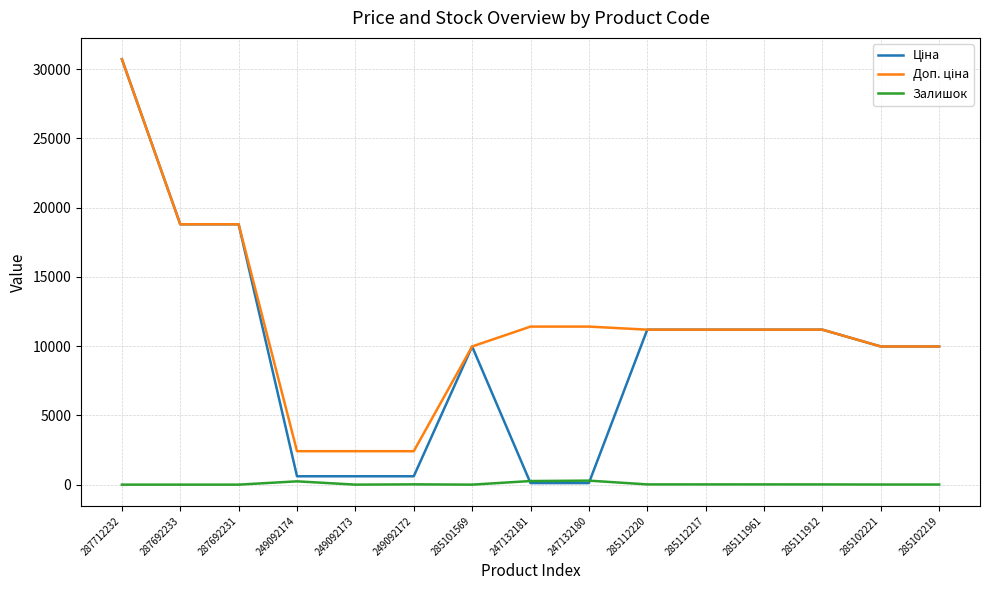

What is the total value across all series at 285111961?

22393.3